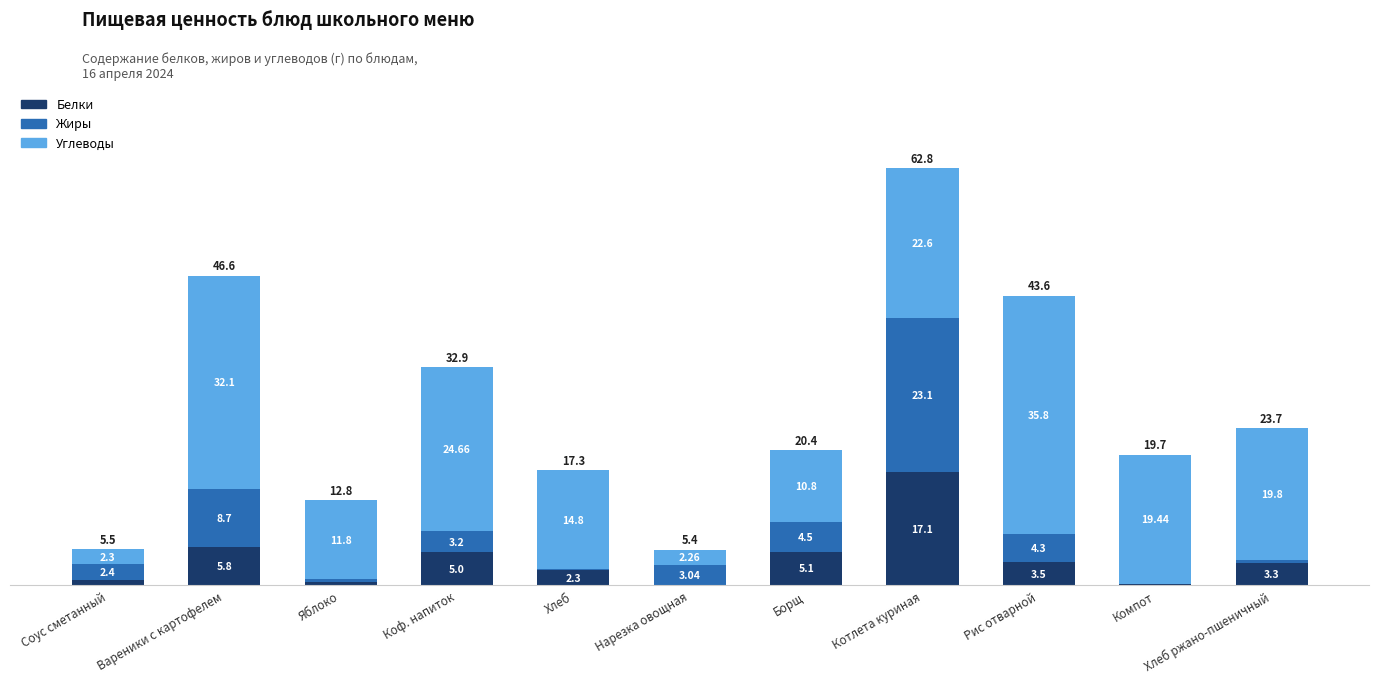

Where is Белки nearest to the value 8?

Вареники с картофелем